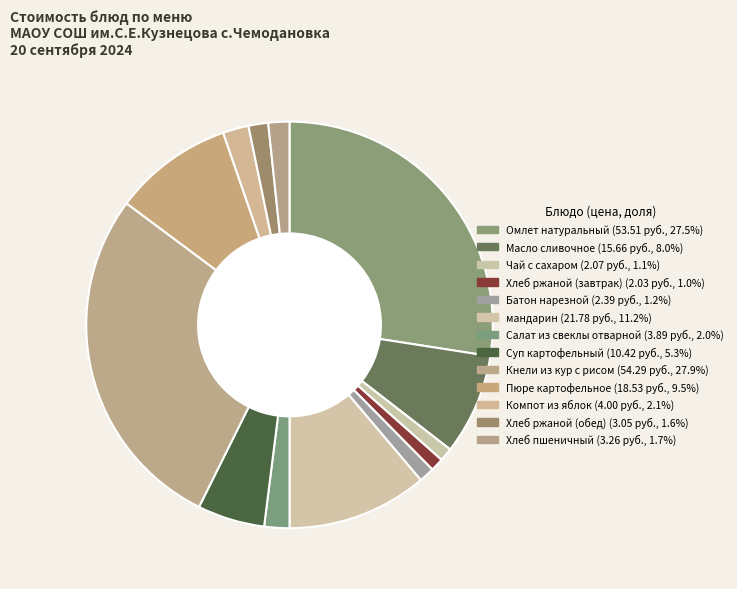

Does Хлеб ржаной (обед) represent more than half of the total?

No